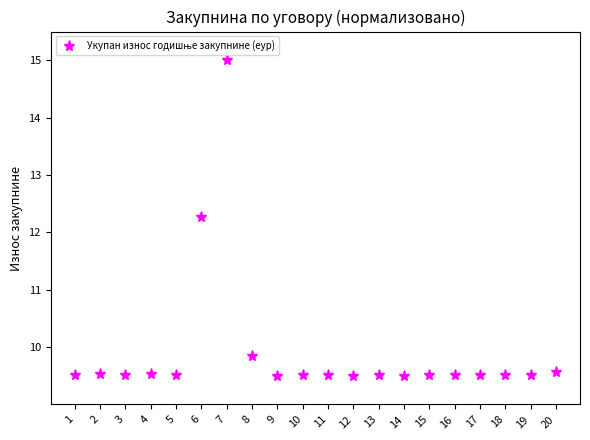

At which category does the chart reach its peak across all series?

7